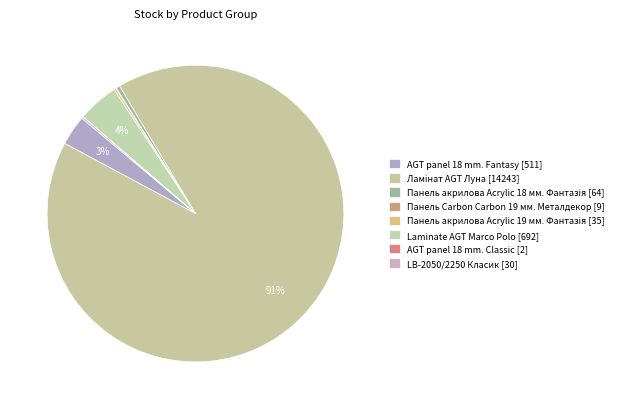

Approximately how many times larger is the value at Панель акрилова Acrylic 19 мм. Фантазія compared to LB-2050/2250 Класик?

1.2